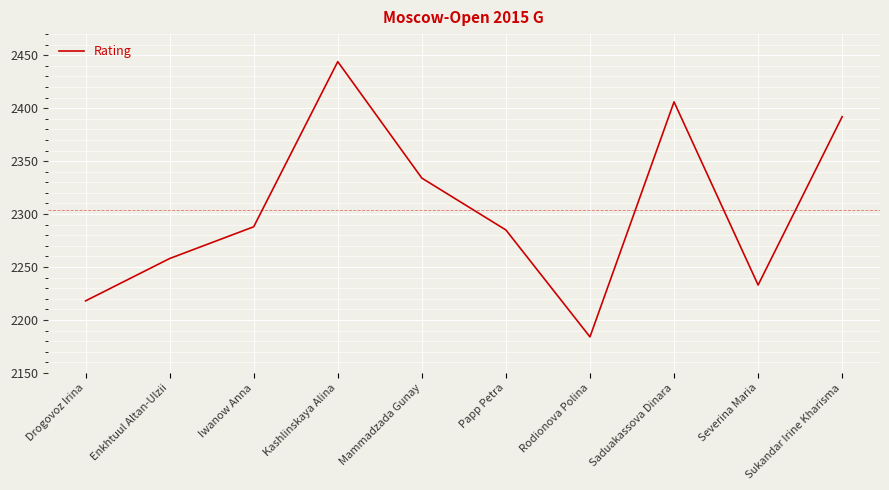

What is the difference between the maximum and minimum values?

260